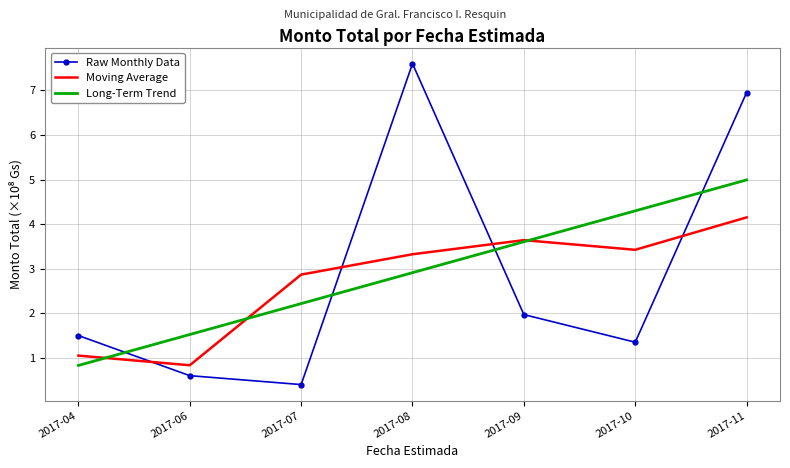

True or false: Raw Monthly Data and Moving Average intersect in this chart.

True